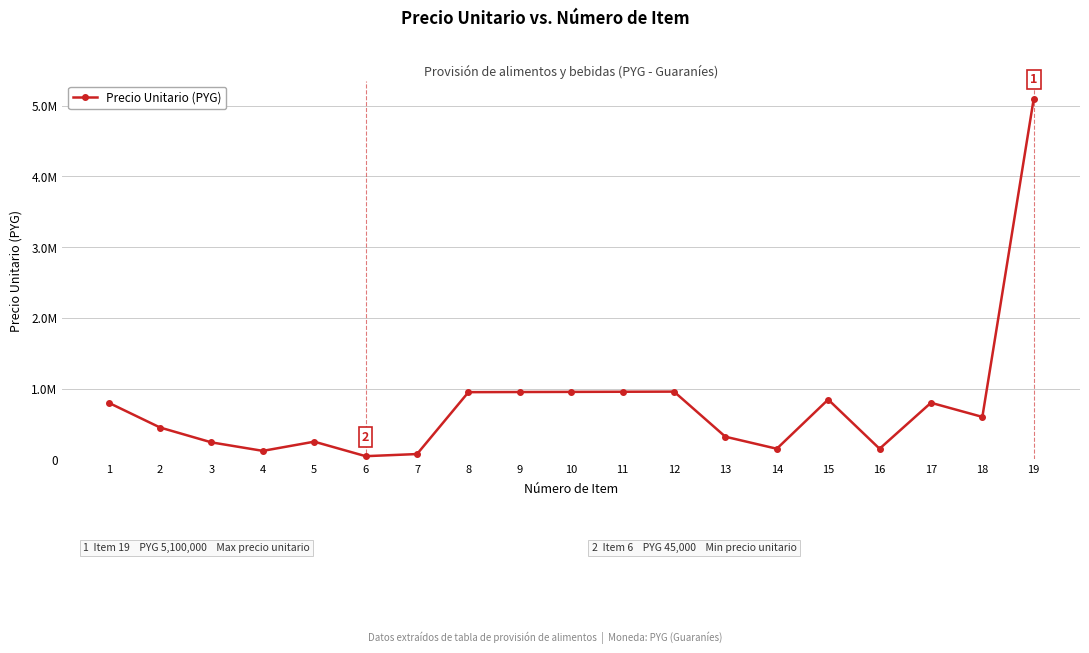

At which label does the data first exceed 600000?

1